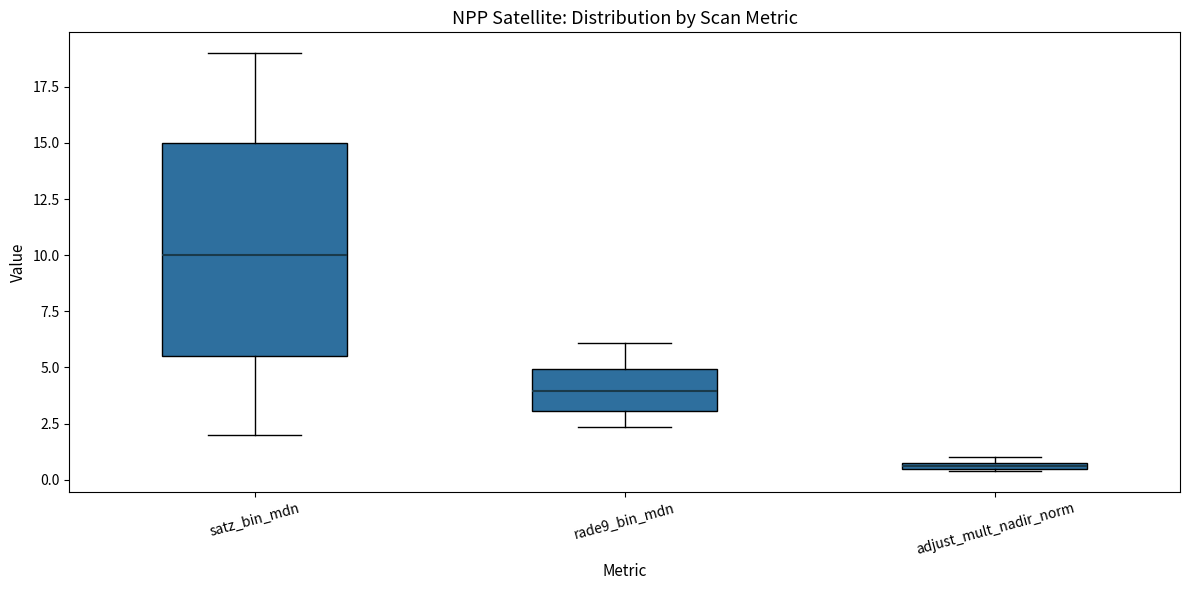

Where is the upper edge of the box for adjust_mult_nadir_norm on the y-axis? The values are not printed on the chart, so give them approximately, as read against the axis.

1.0